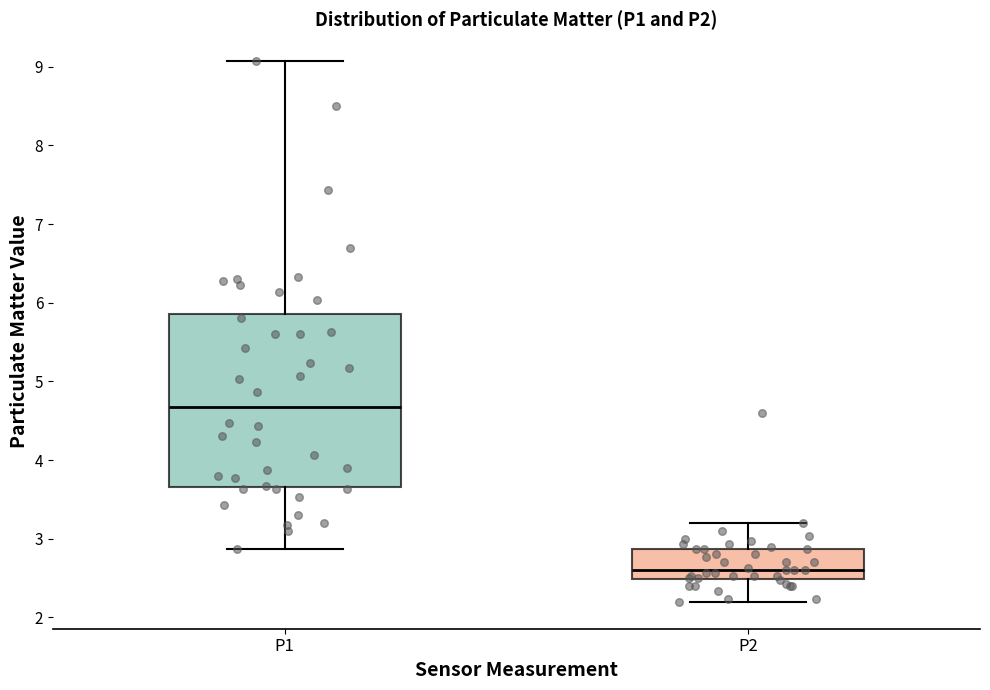

Which box has the highest median line?

P1